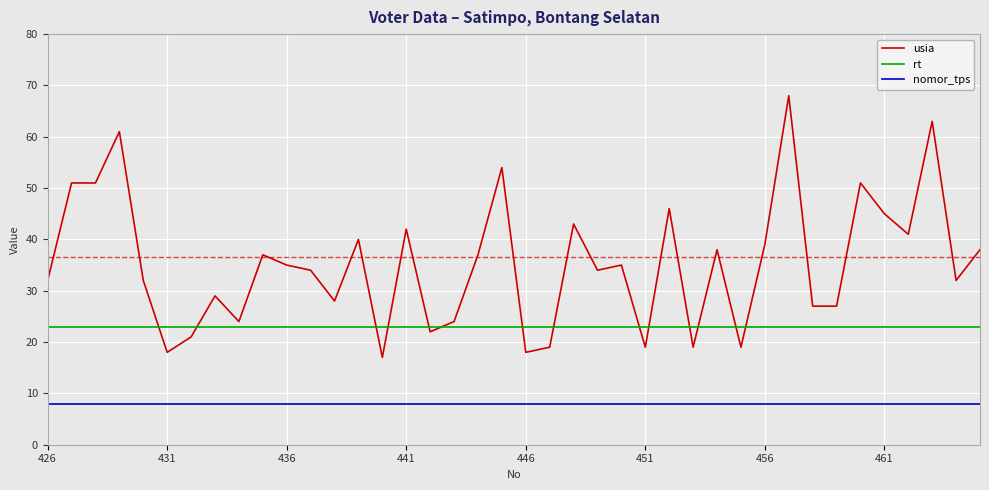

Which series has the largest total across all categories?

usia